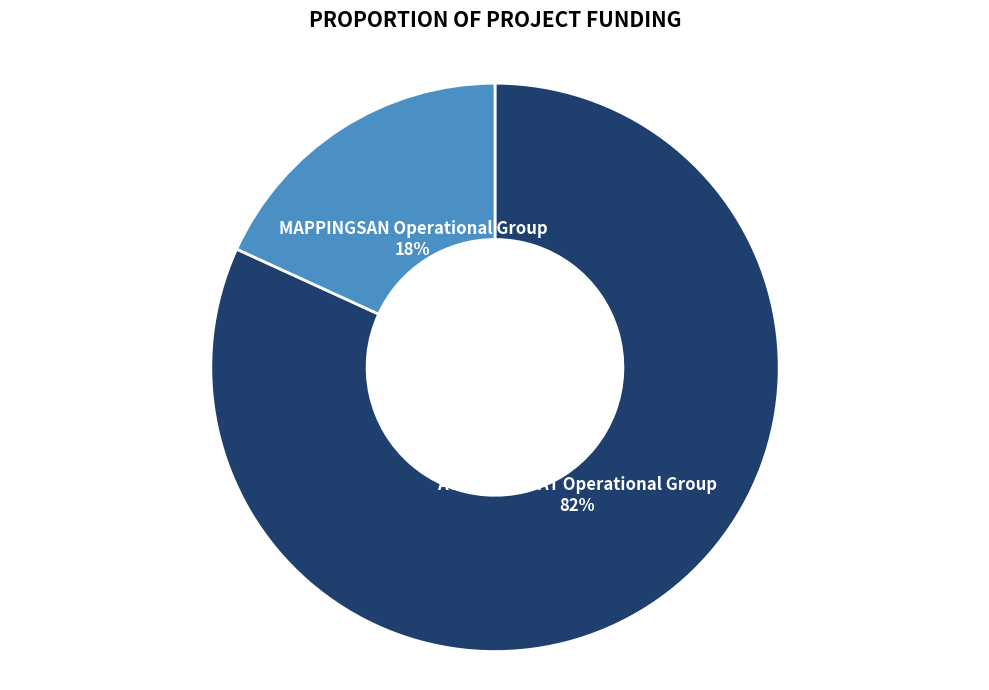

Do AGROFORESAT Operational Group and MAPPINGSAN Operational Group together represent more than half of the pie?

Yes